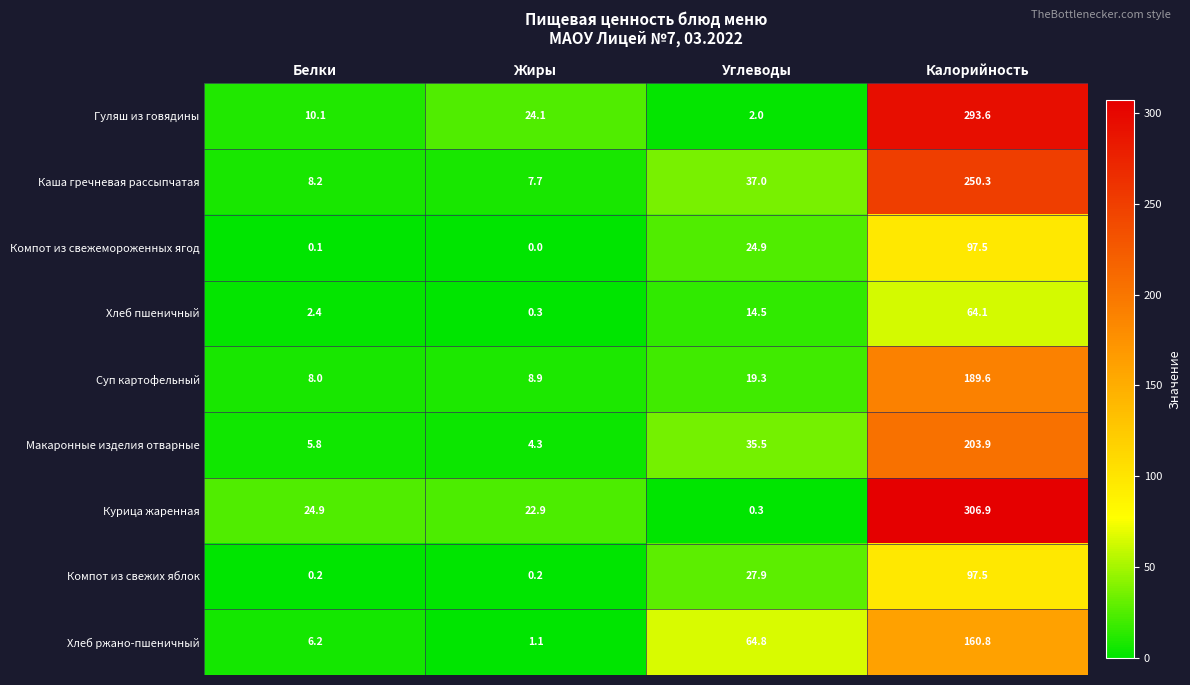

At Белки, list the series in order from smallest to largest.

Компот из свежемороженных ягод, Компот из свежих яблок, Хлеб пшеничный, Макаронные изделия отварные, Хлеб ржано-пшеничный, Суп картофельный, Каша гречневая рассыпчатая, Гуляш из говядины, Курица жаренная